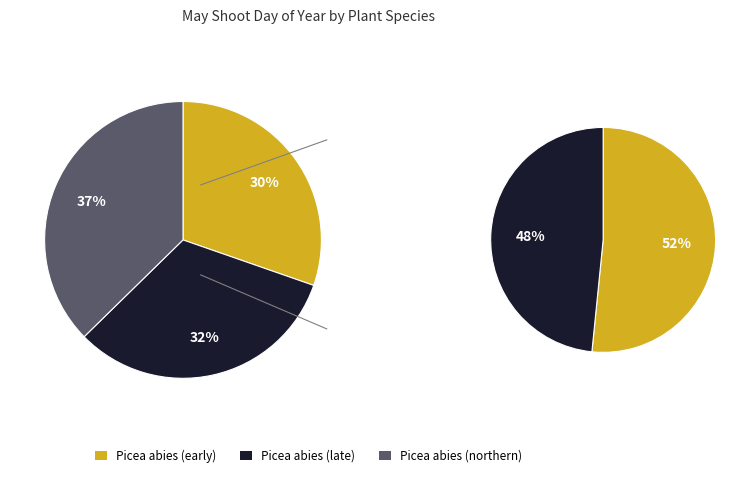

To the nearest percent, what is the difference between the Picea abies (northern) and Picea abies (early) slice percentages?

7%